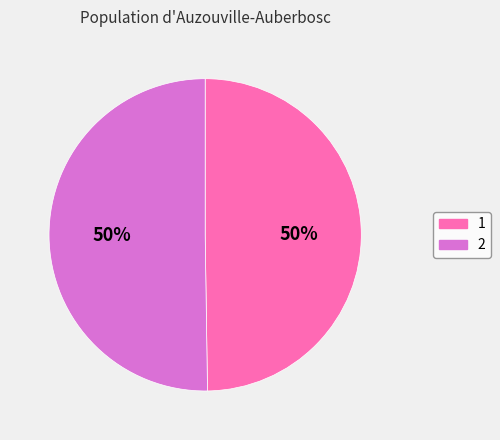

Is it true that 2 is 50% of the pie?

True